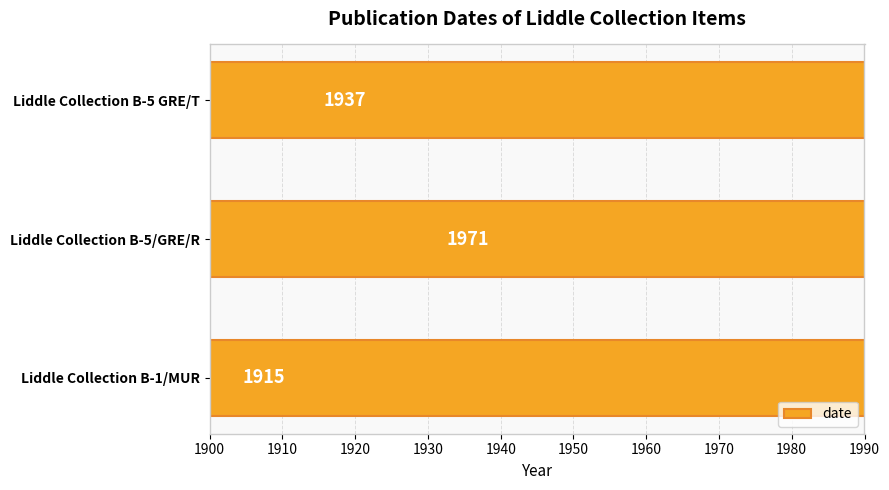

True or false: the data shows 3326 at Liddle Collection B-5/GRE/R.

False